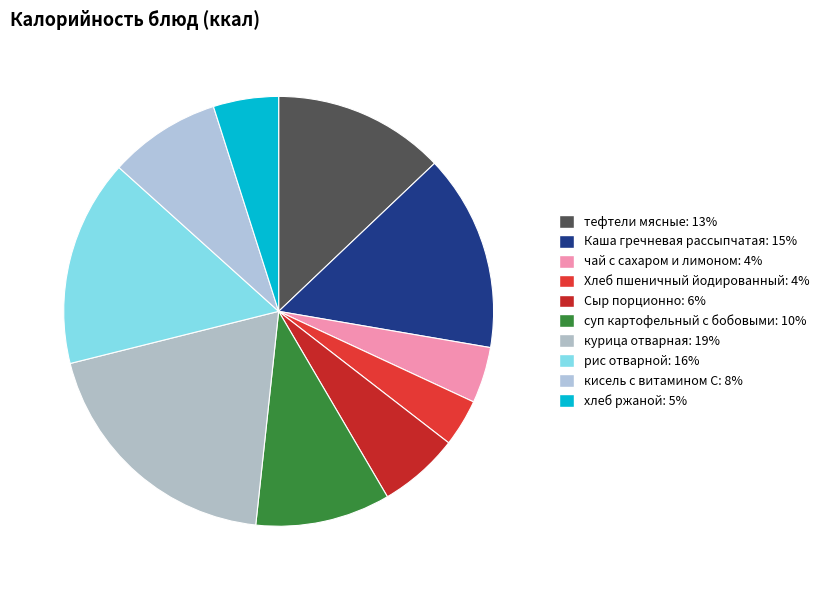

How many slices are in this pie chart?

10